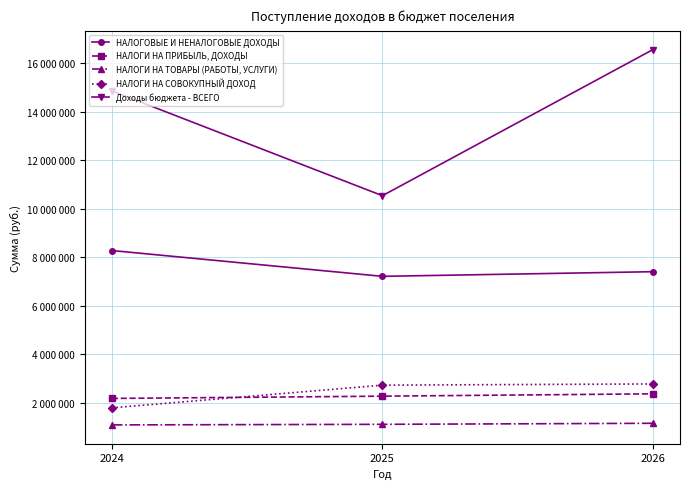

What is the average value of the НАЛОГИ НА СОВОКУПНЫЙ ДОХОД series?

2433667